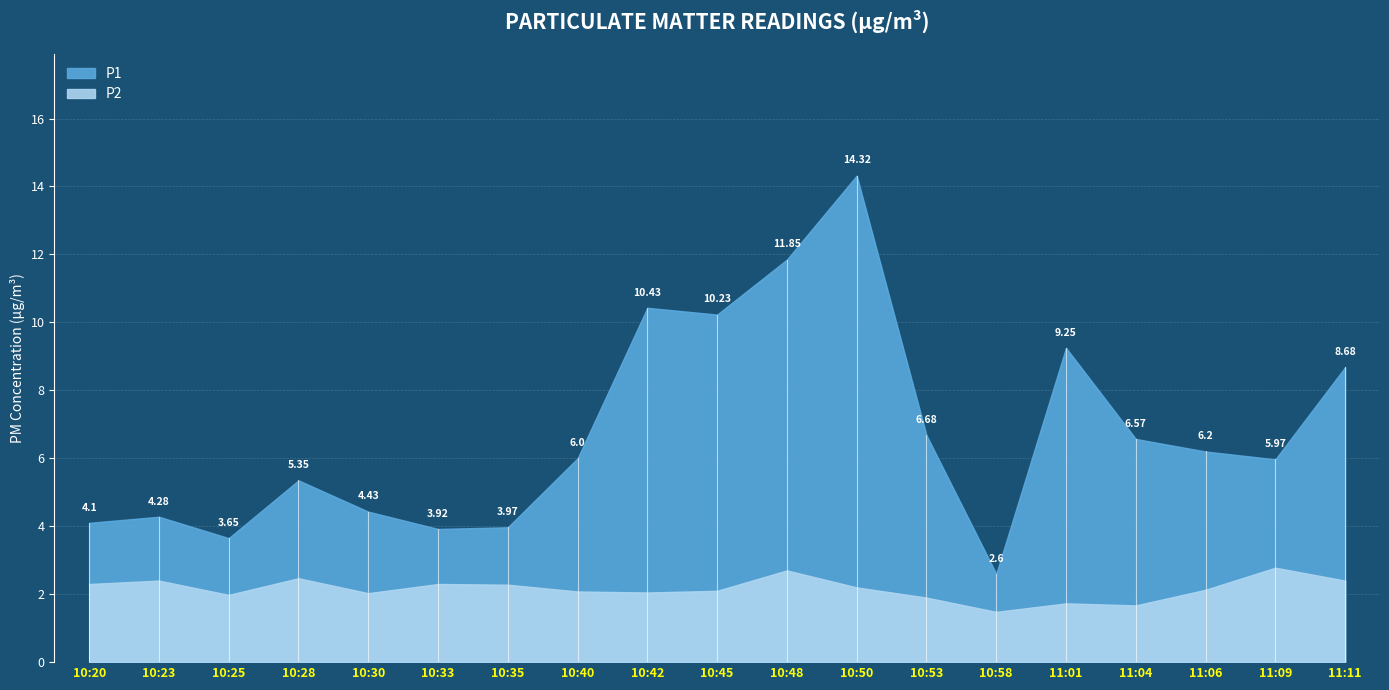

Rank the categories by P2 value from lowest to highest.

10:58, 11:04, 11:01, 10:53, 10:25, 10:30, 10:42, 10:40, 10:45, 11:06, 10:50, 10:35, 10:20, 10:33, 10:23, 11:11, 10:28, 10:48, 11:09